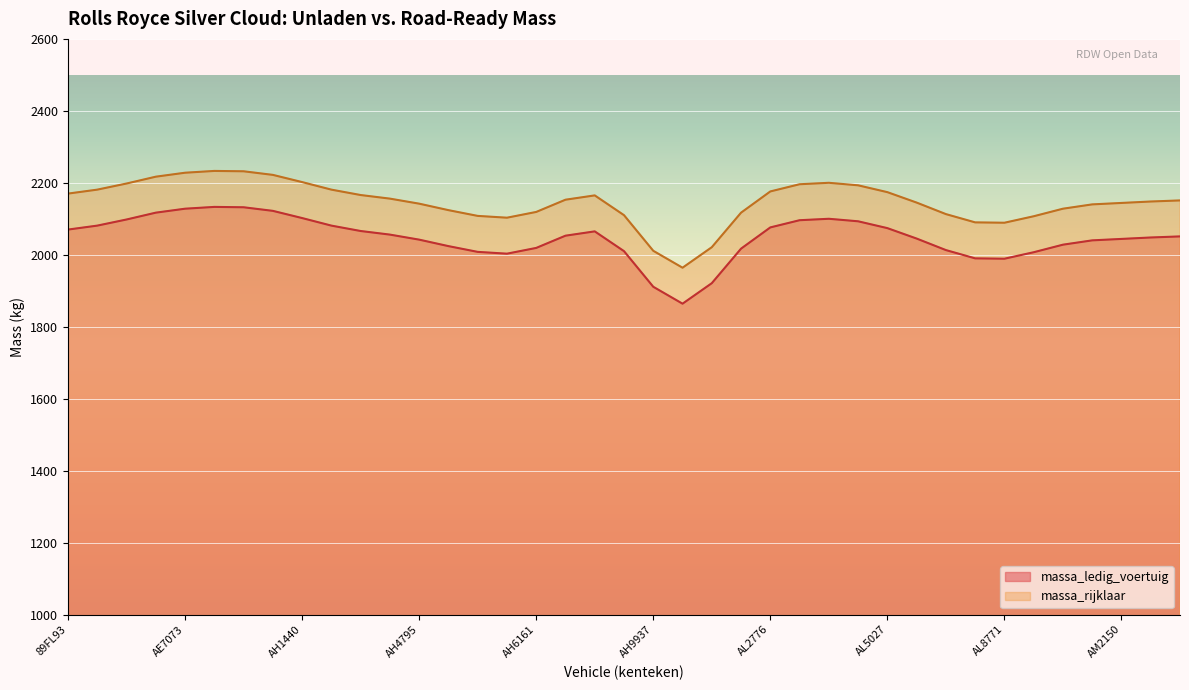

True or false: massa_ledig_voertuig has more than 1 points higher than both neighbors.

True